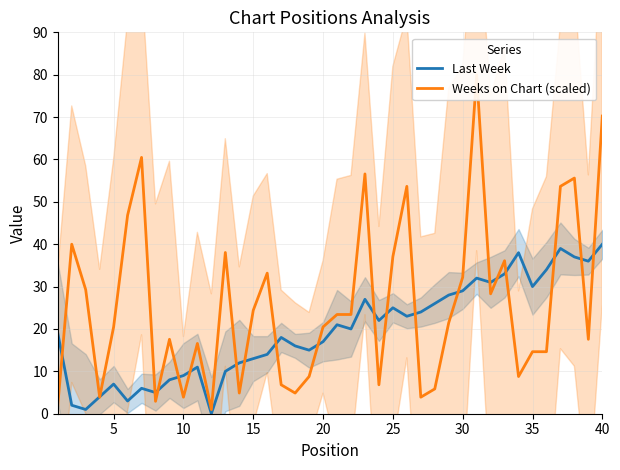

What is the sum of all Last Week values?

785